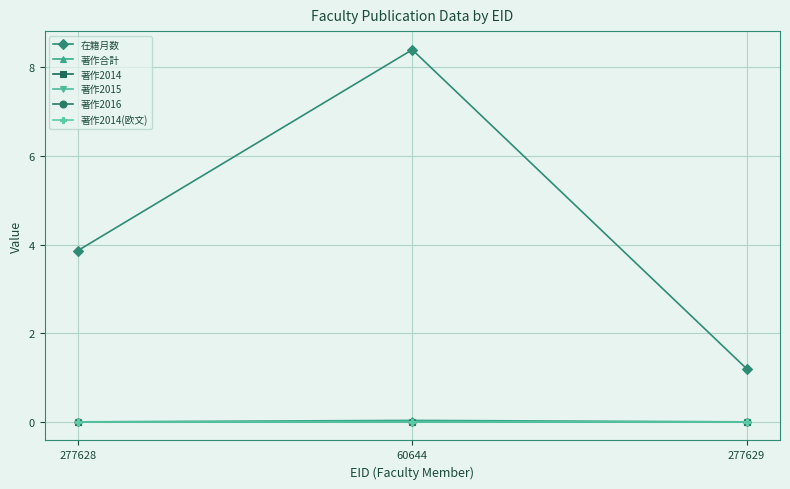

What value does the 在籍月数 series have at 60644?

8.4